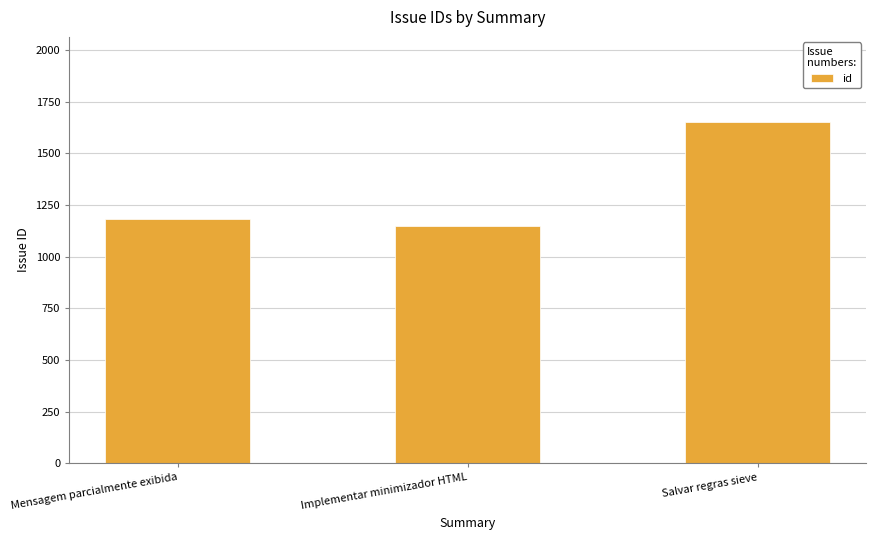

List the labels in order of value, largest first.

Salvar regras sieve, Mensagem parcialmente exibida, Implementar minimizador HTML